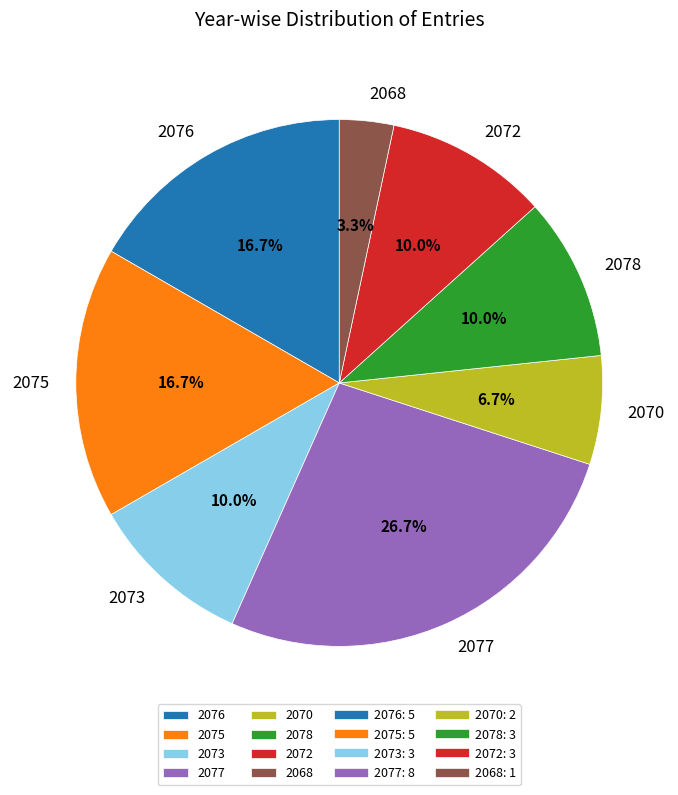

Approximately how many times larger is the value at 2070 compared to 2078?

0.7